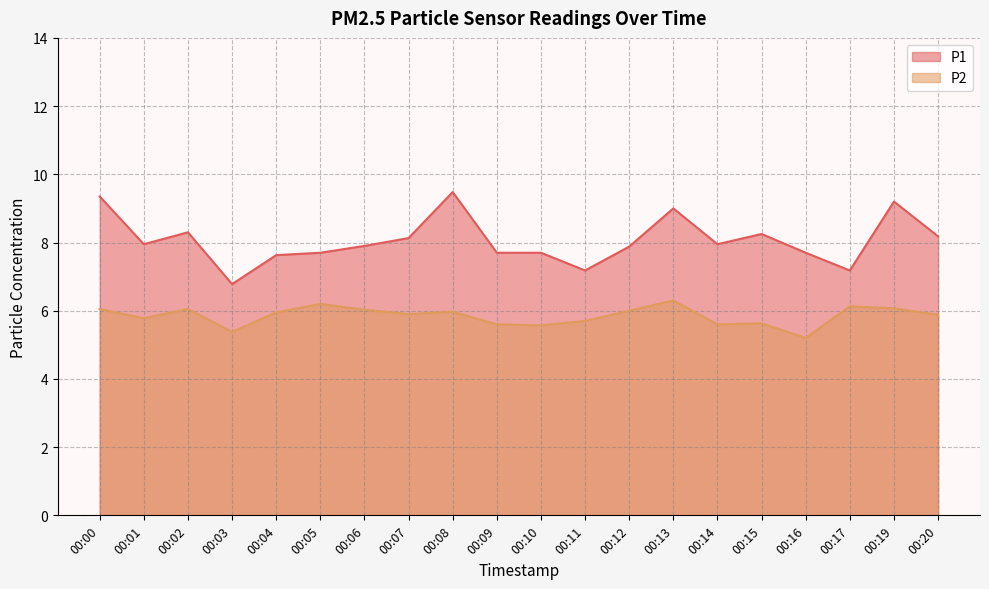

At how many categories does at least one series exceed 8?

8